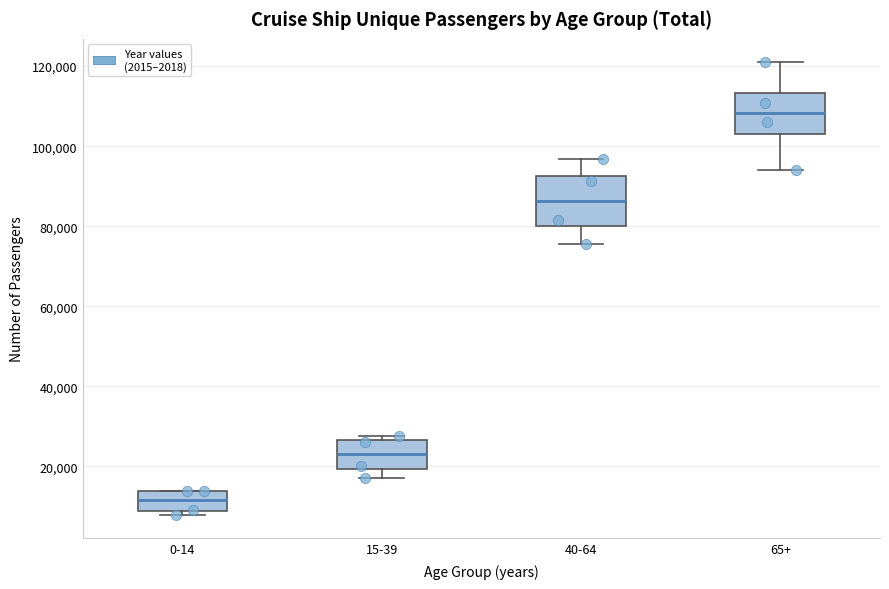

Where does the upper whisker of the box for 40-64 end on the y-axis? The values are not printed on the chart, so give them approximately, as read against the axis.

96000